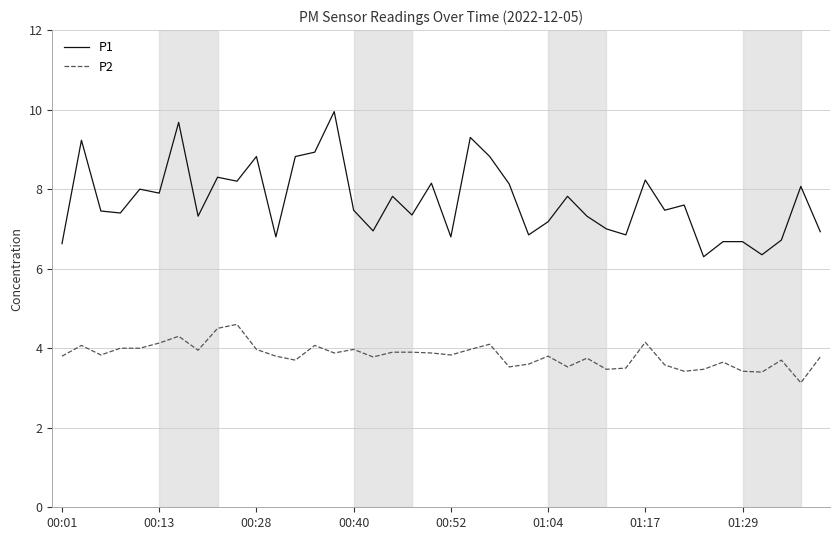

Which series has the widest spread of values?

P1